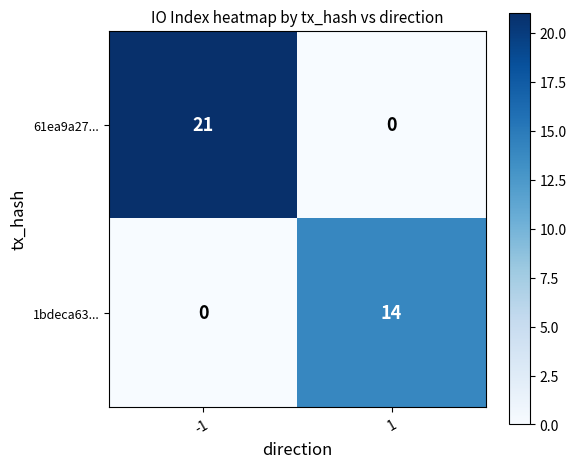

How many categories are shown in the chart?

2